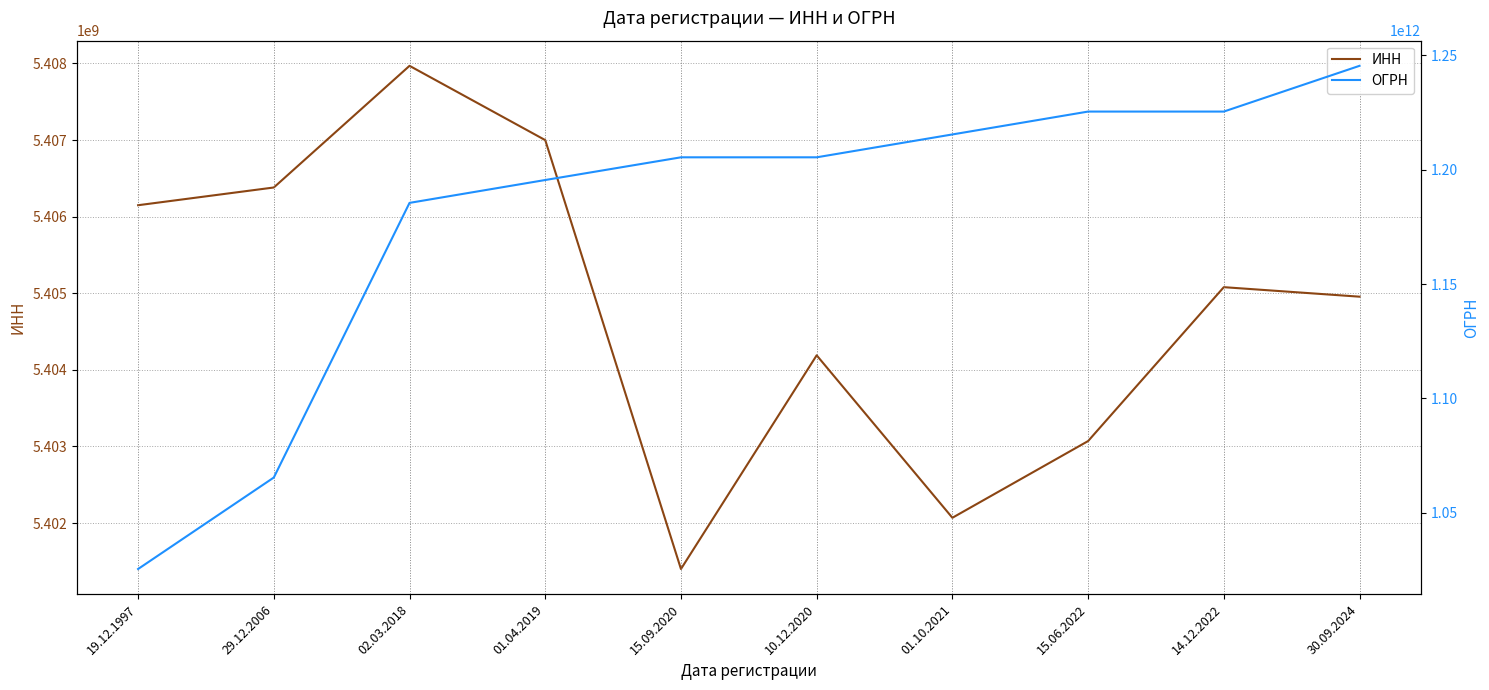

How many lines are shown in the chart?

2